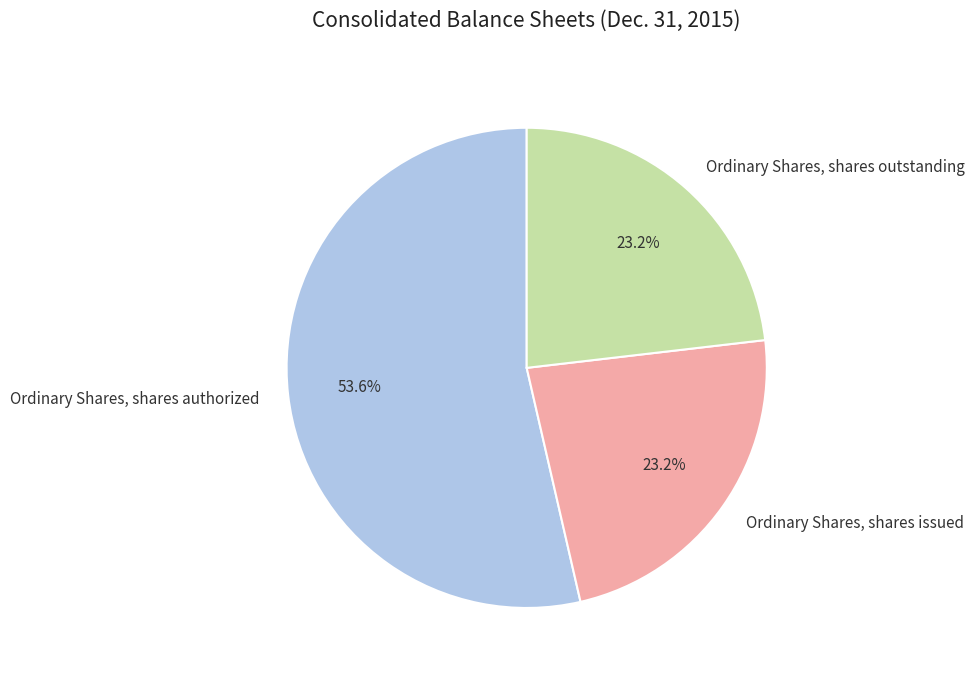

Does Ordinary Shares, shares issued represent more than half of the total?

No